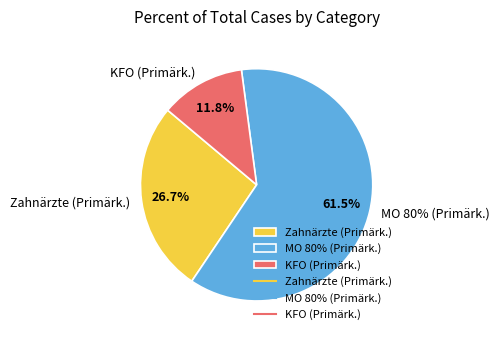

To the nearest percent, what is the difference between the KFO (Primärk.) and MO 80% (Primärk.) slice percentages?

50%